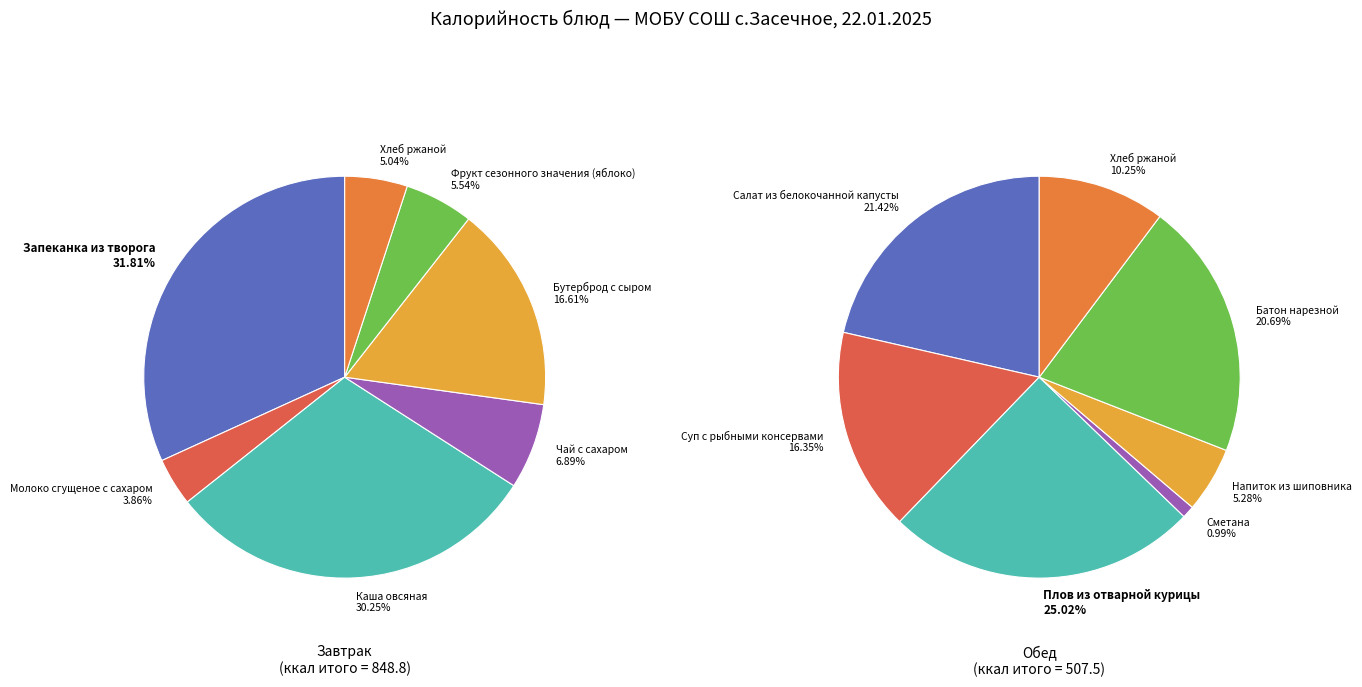

What percentage is NOT represented by 2?

69.8%